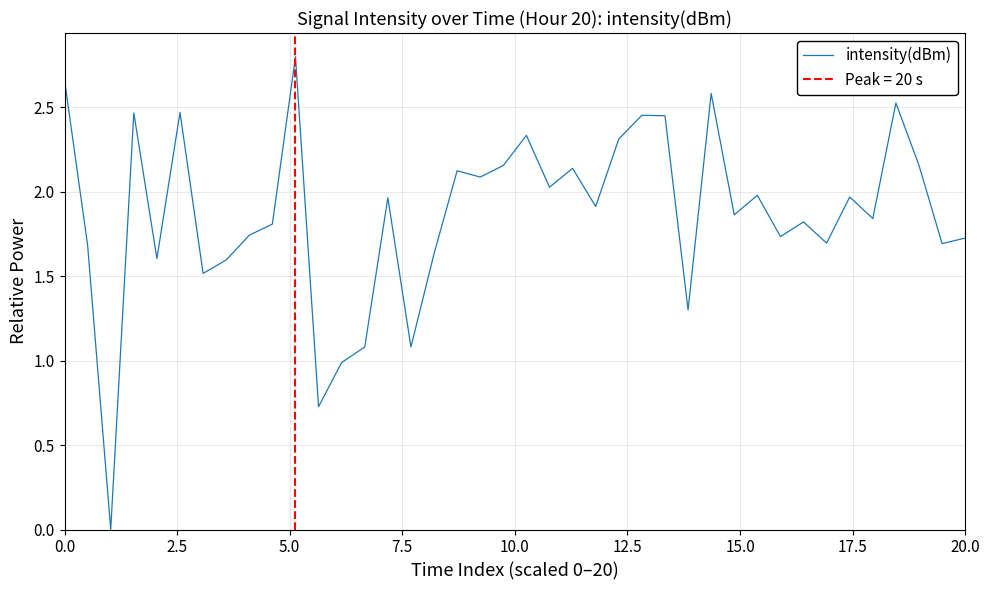

What is the maximum value for intensity(dBm)?

2.8